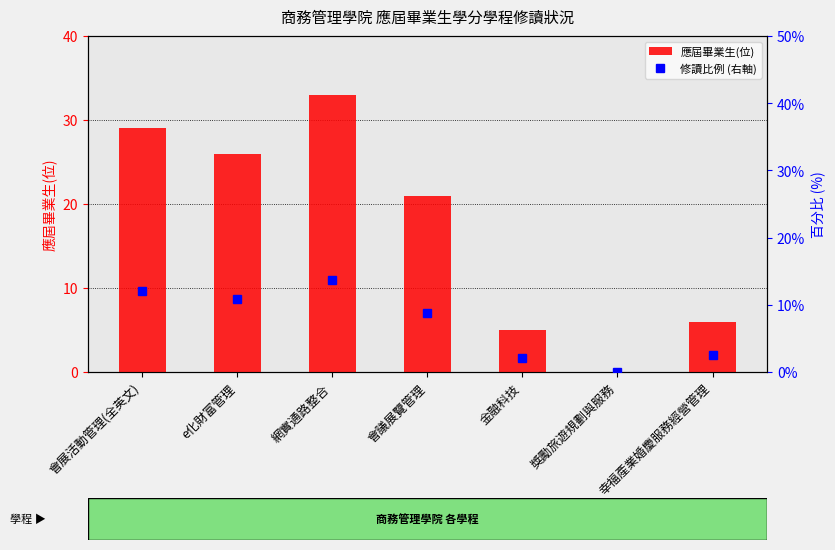

Which series has the largest range (max minus min)?

應屆畢業生(位)